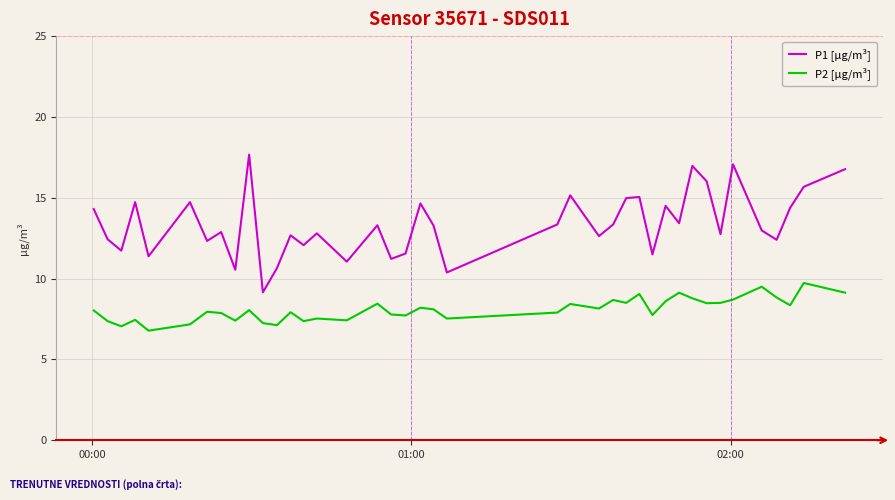

Count the number of data series in this chart.

2